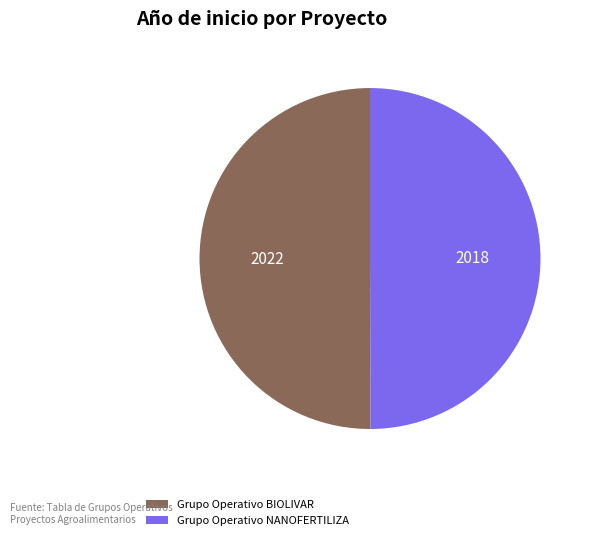

How many slices are in this pie chart?

2